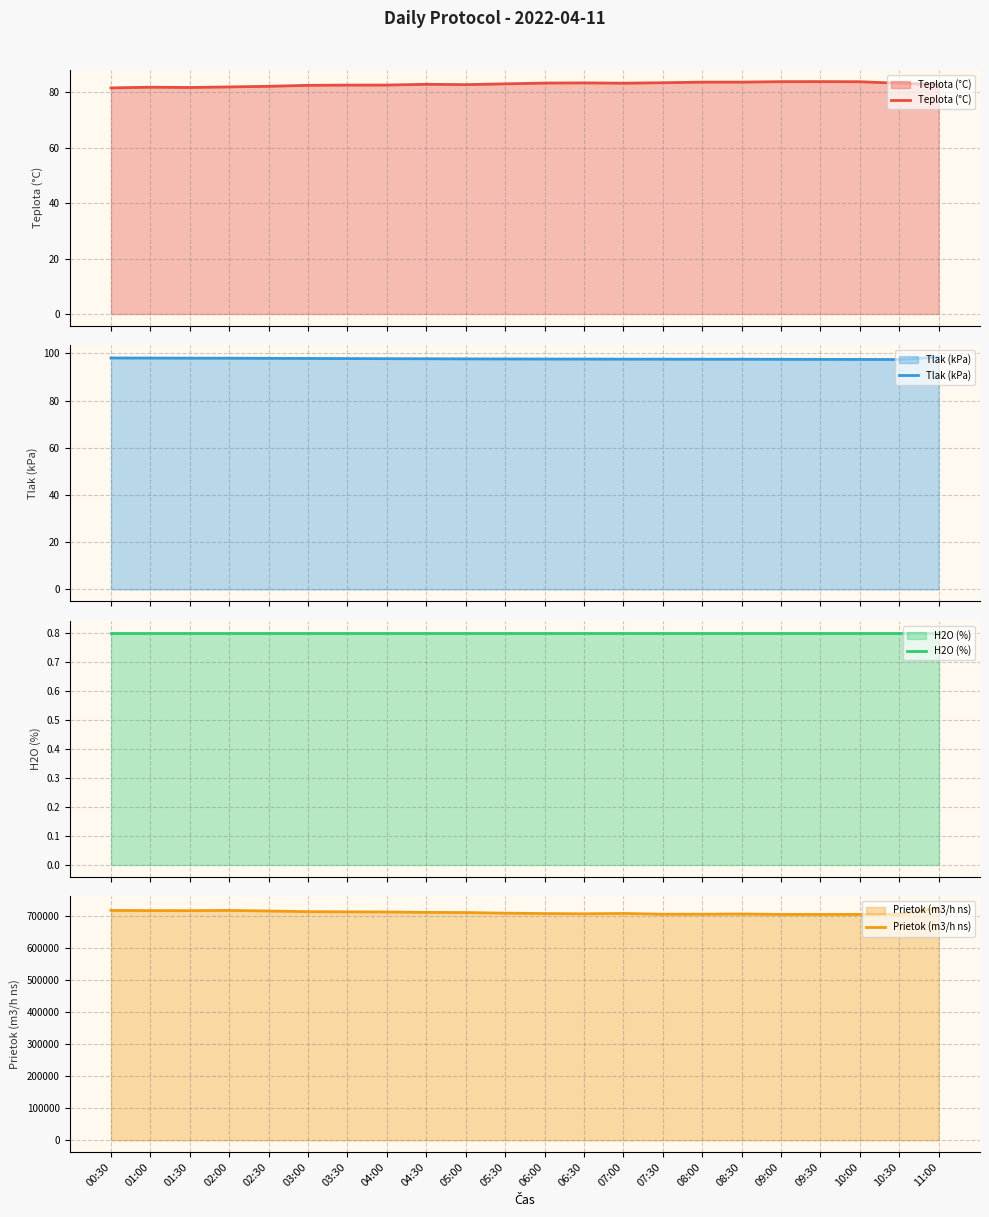

What value does the H2O (%) series have at 06:00?

0.8